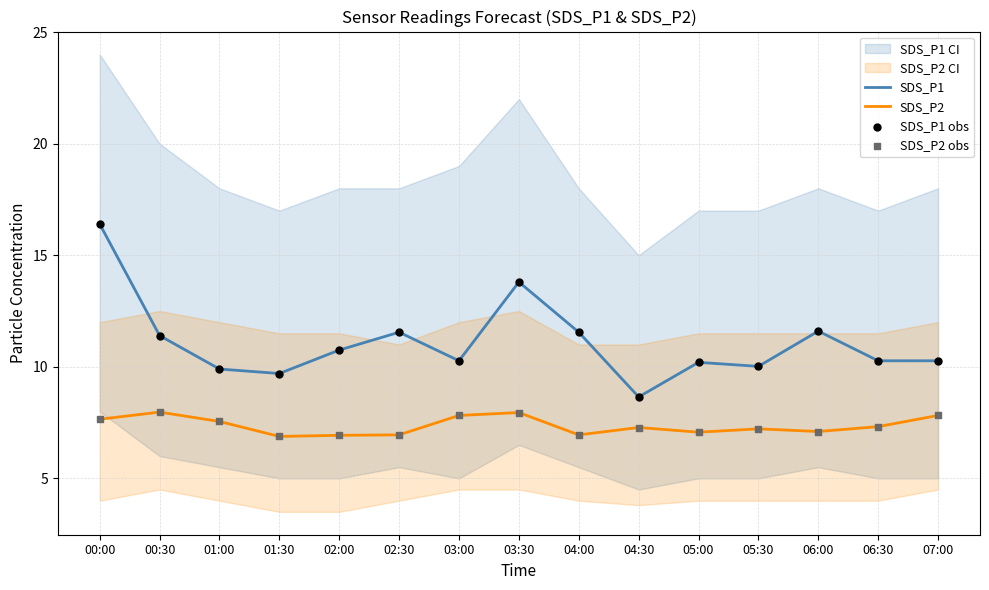

At which category is the sum across all series the highest?

00:00